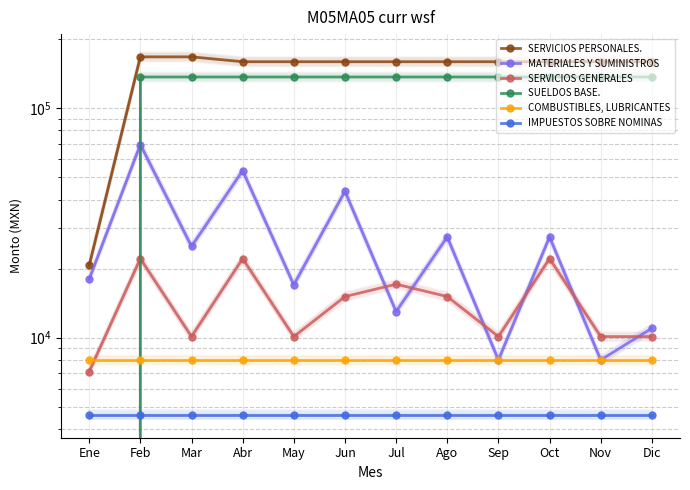

Which series has the largest total across all categories?

SERVICIOS PERSONALES.